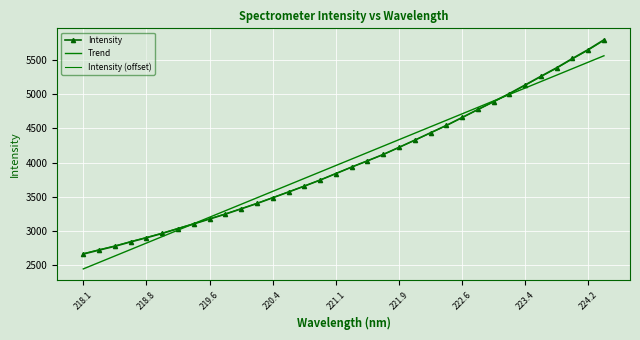

What is the difference between the maximum and second lowest values in the Intensity series?

3069.6